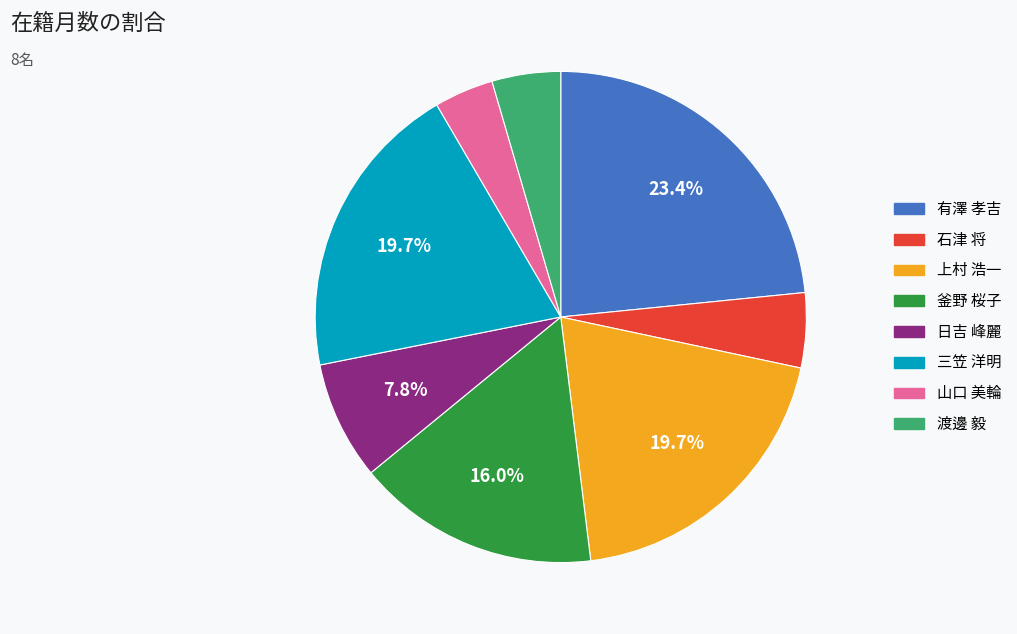

Which slice is the smallest?

山口 美輪